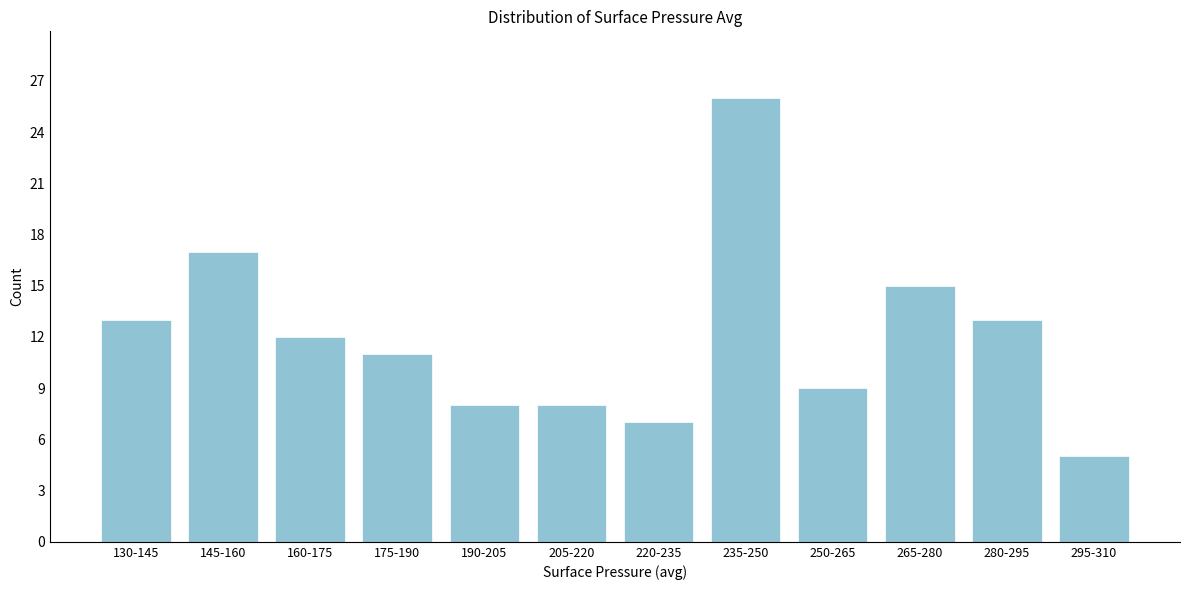

Reading left to right, transcribe all the data shown in this chart.

130-145=13	145-160=17	160-175=12	175-190=11	190-205=8	205-220=8	220-235=7	235-250=26	250-265=9	265-280=15	280-295=13	295-310=5